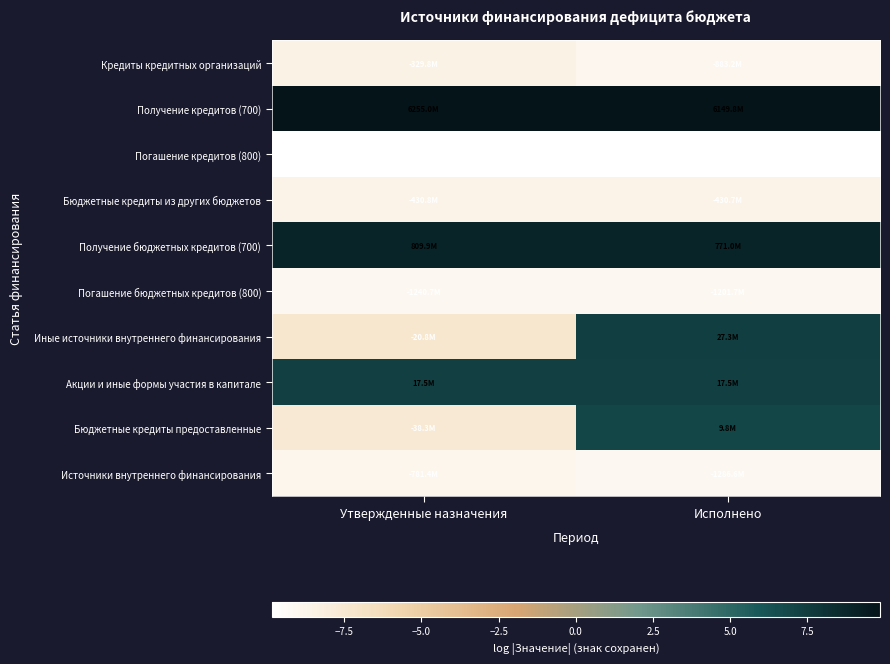

How many data points does each series have?

2